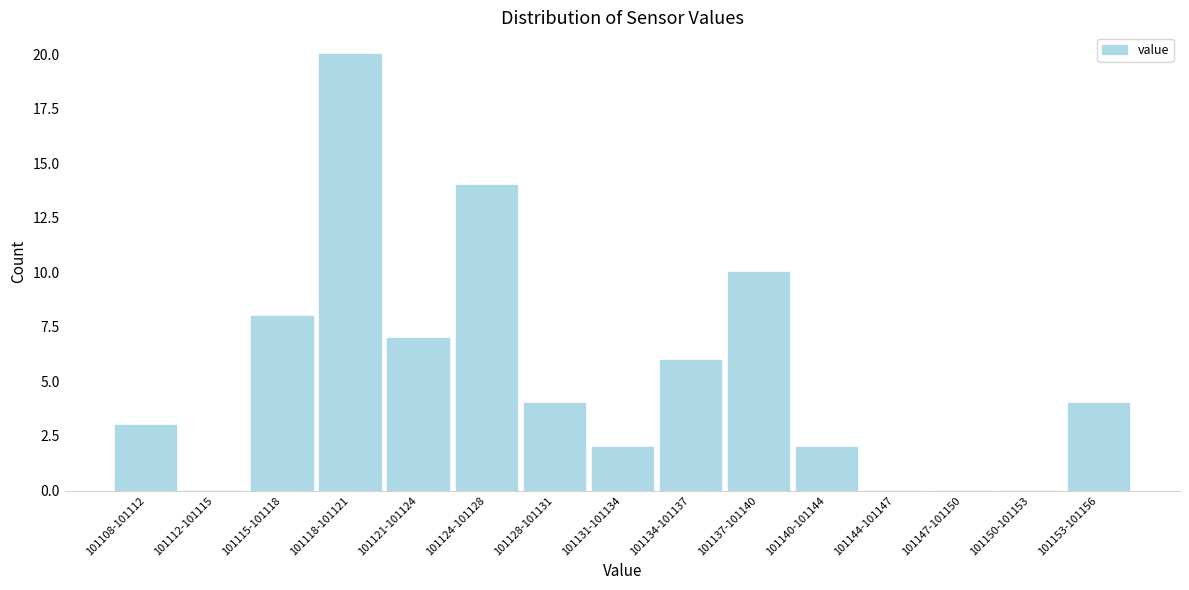

Reading right to left, list all the values displayed in this chart.

101153-101156=4	101150-101153=0	101147-101150=0	101144-101147=0	101140-101144=2	101137-101140=10	101134-101137=6	101131-101134=2	101128-101131=4	101124-101128=14	101121-101124=7	101118-101121=20	101115-101118=8	101112-101115=0	101108-101112=3